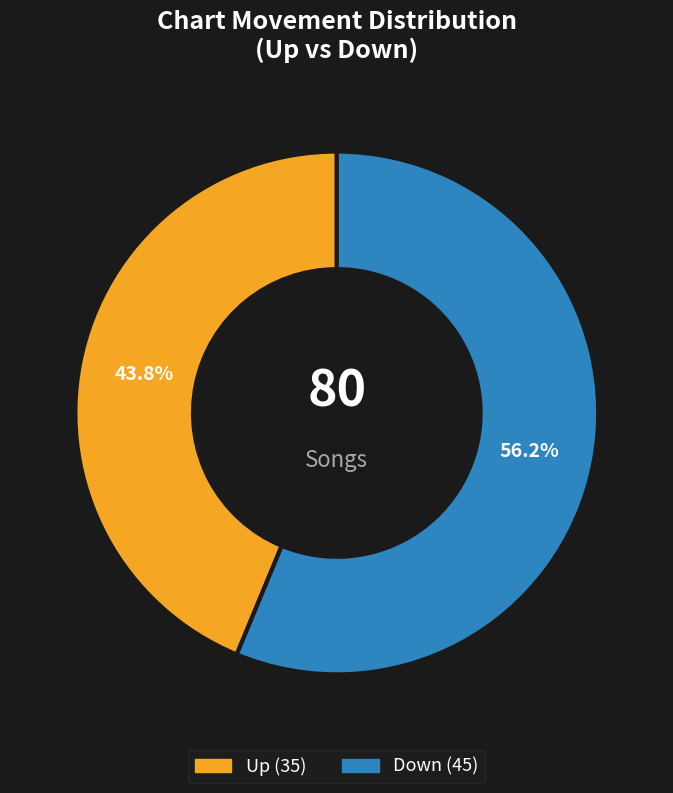

Does any single category account for the majority?

Yes